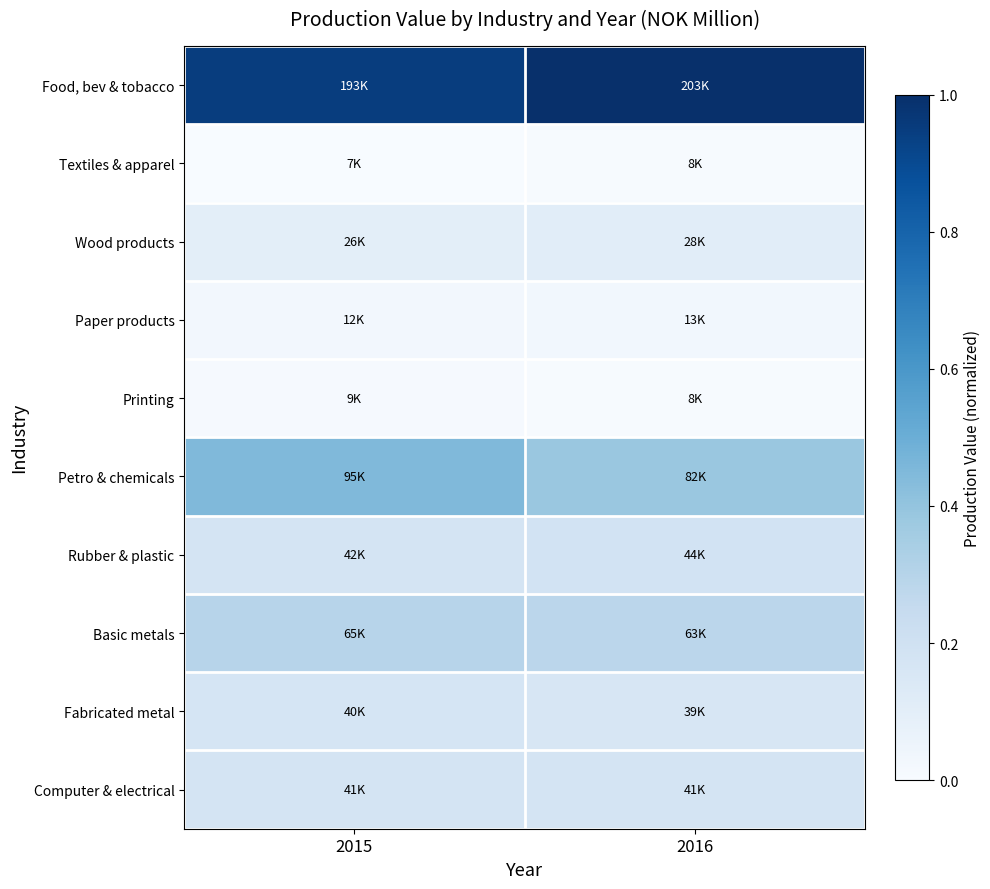

Reading left to right, transcribe all the data shown in this chart.

Food, bev & tobacco: 2015=0.9	2016=1.0
Textiles & apparel: 2015=0.0	2016=0.0
Wood products: 2015=0.1	2016=0.1
Paper products: 2015=0.0	2016=0.0
Printing: 2015=0.0	2016=0.0
Petro & chemicals: 2015=0.4	2016=0.4
Rubber & plastic: 2015=0.2	2016=0.2
Basic metals: 2015=0.3	2016=0.3
Fabricated metal: 2015=0.2	2016=0.2
Computer & electrical: 2015=0.2	2016=0.2